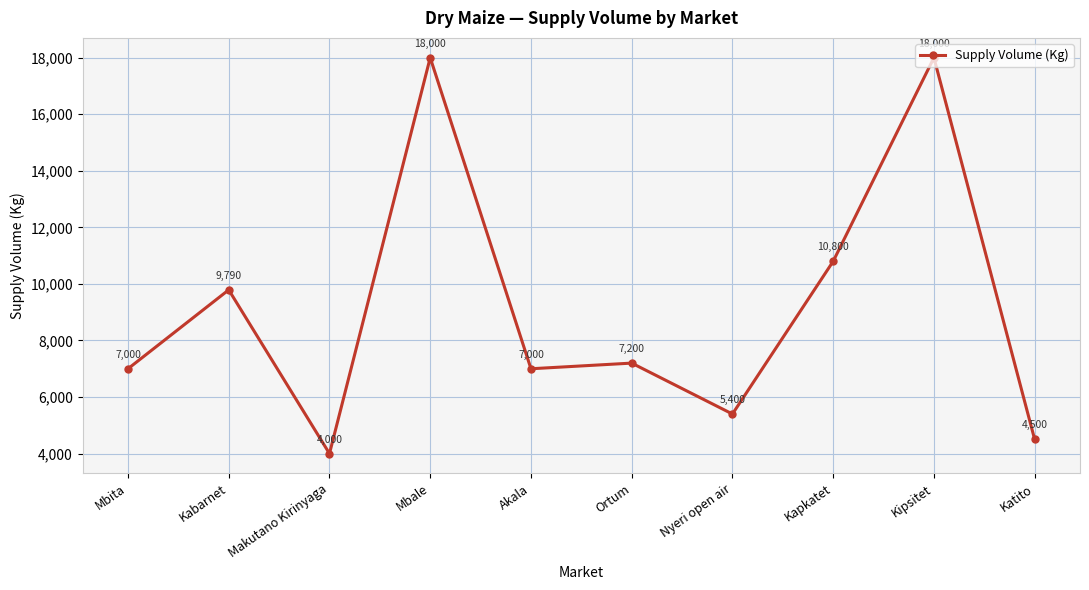

The value at Ortum is 1445. True or false?

False